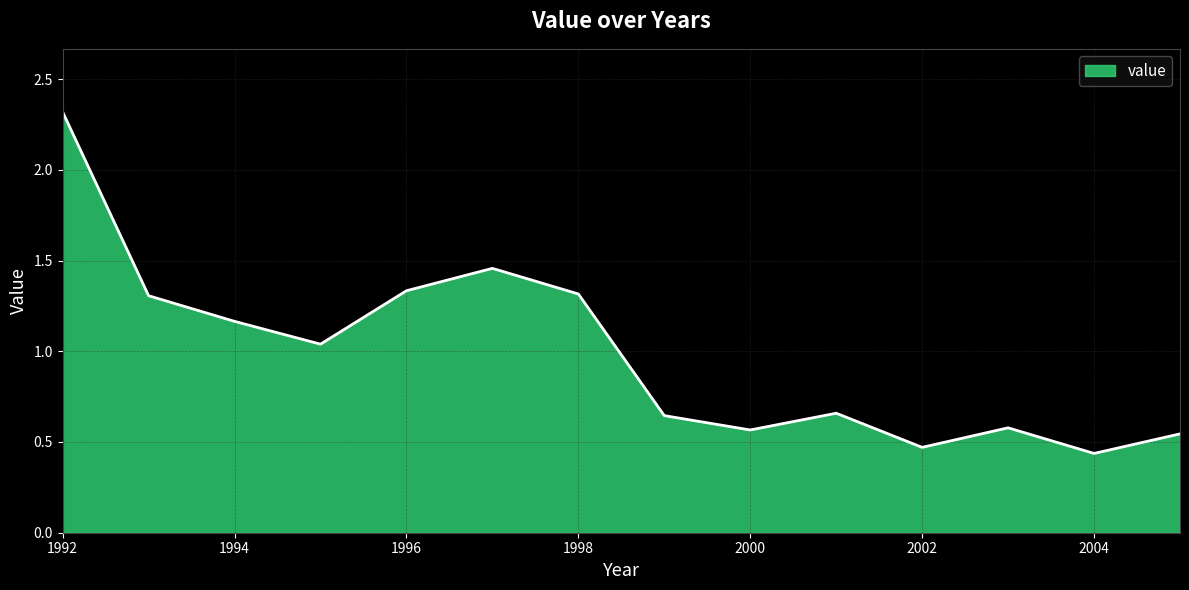

What is the difference between the maximum and minimum values?

1.9